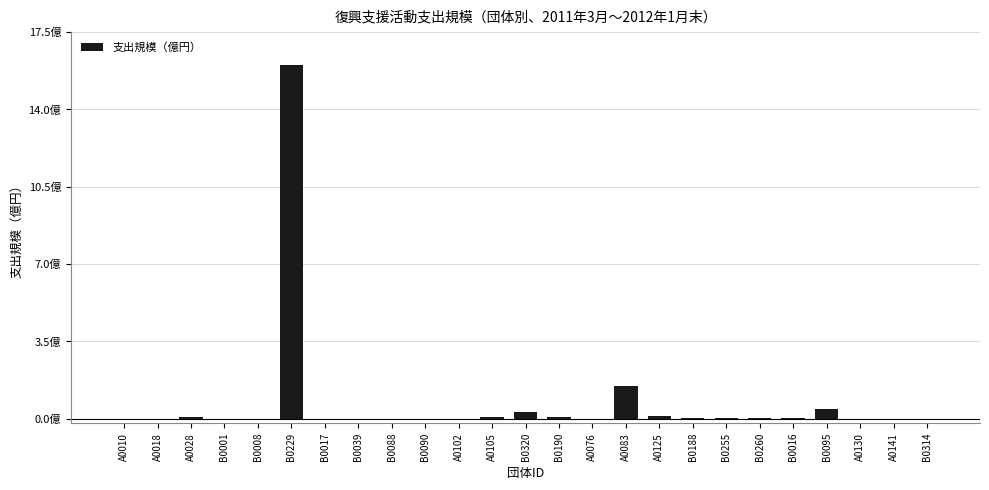

Are the bars horizontal?

No